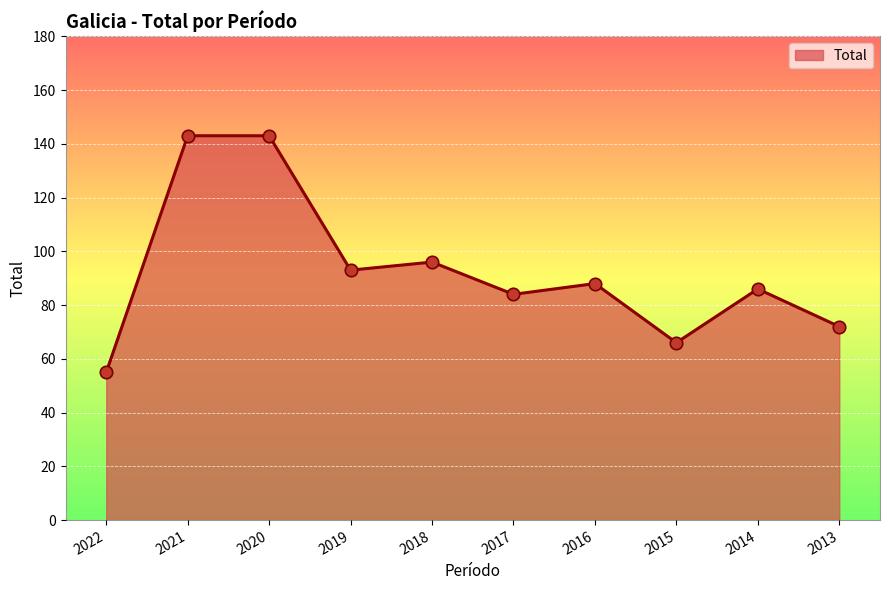

What is the change in value from 2021 to 2015?

-77